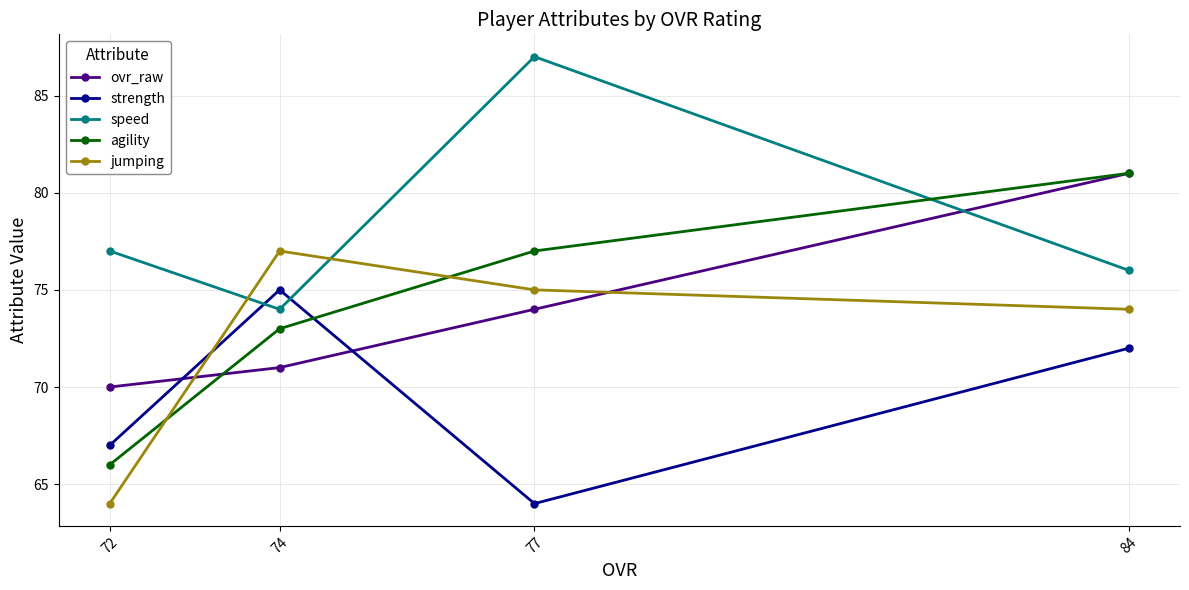

How many interior local peaks does the speed series have?

1